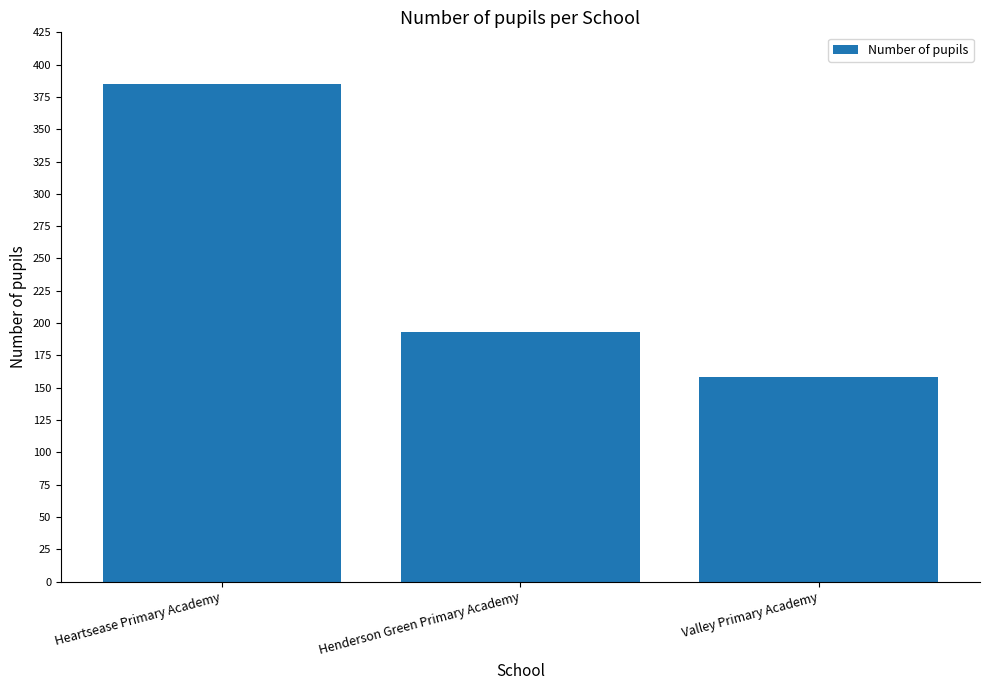

Which category has the highest value across all series?

Heartsease Primary Academy